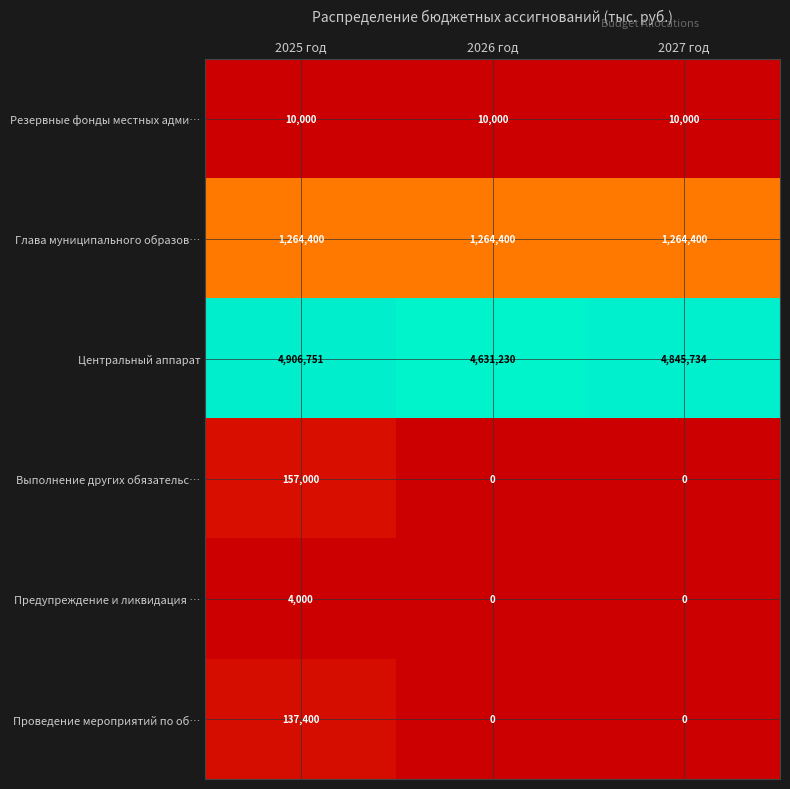

At which category is the sum across all series the highest?

2025 год